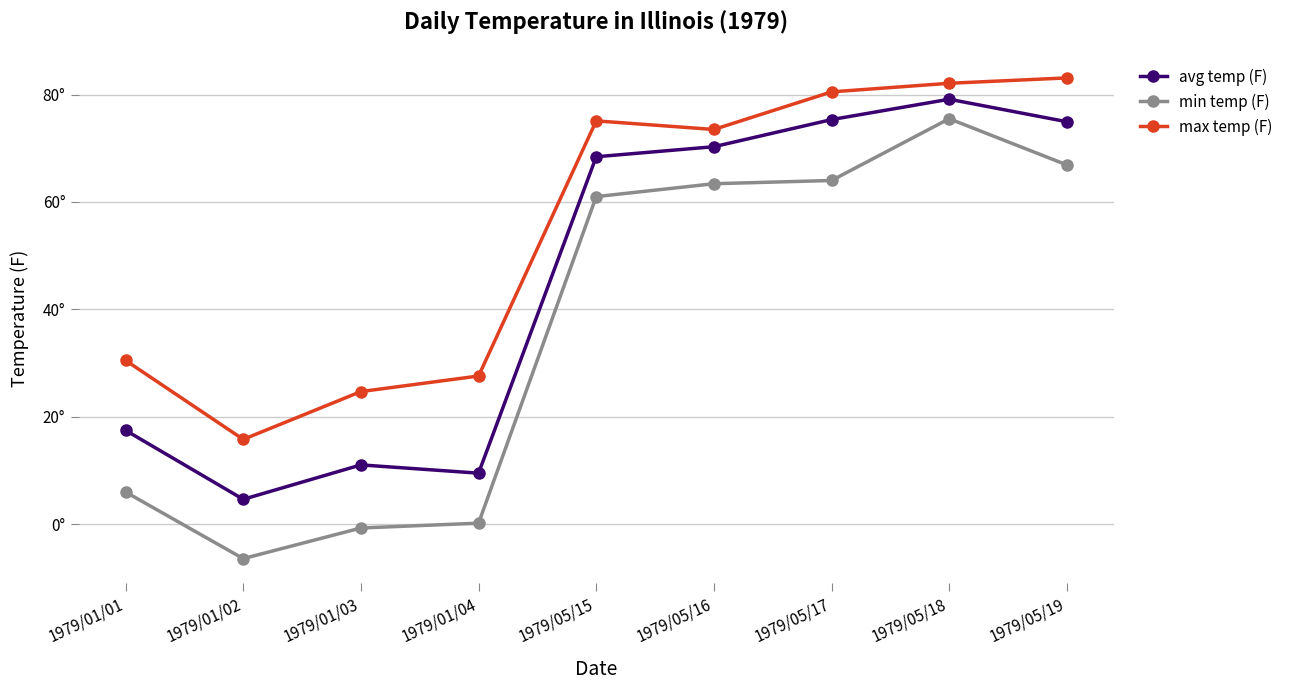

At which label is avg temp (F) closest to 41?

1979/01/01